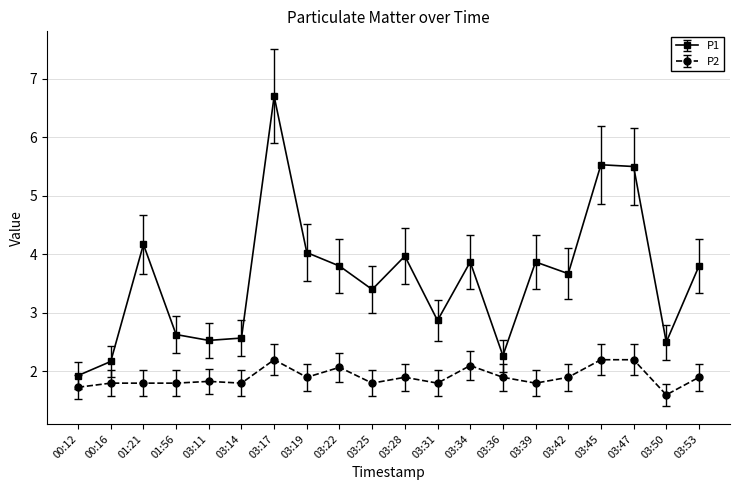

At which category is the sum across all series the highest?

03:17